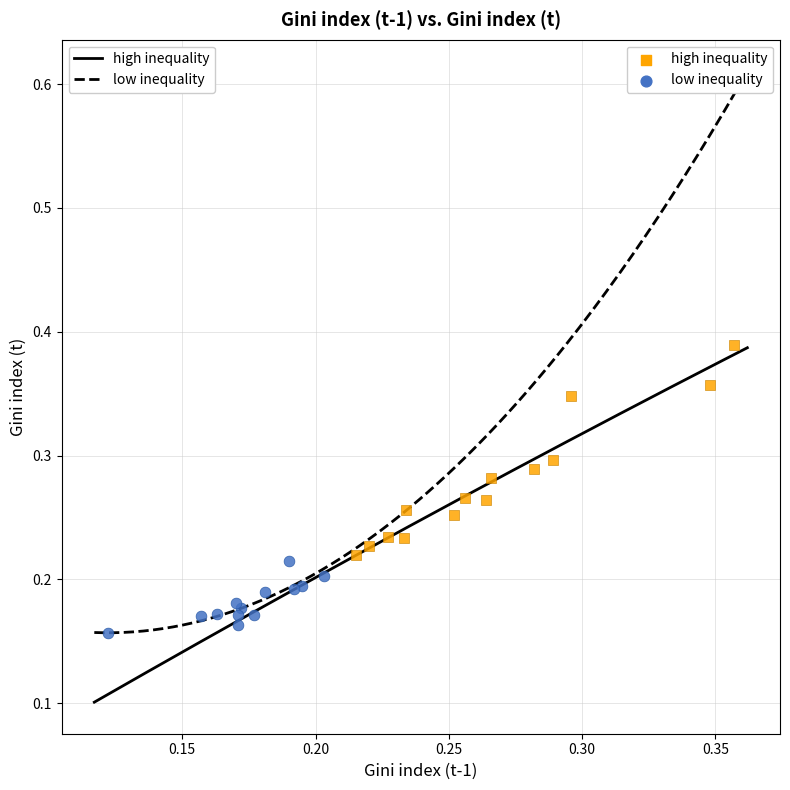

Which series reaches the maximum Y coordinate?

high inequality